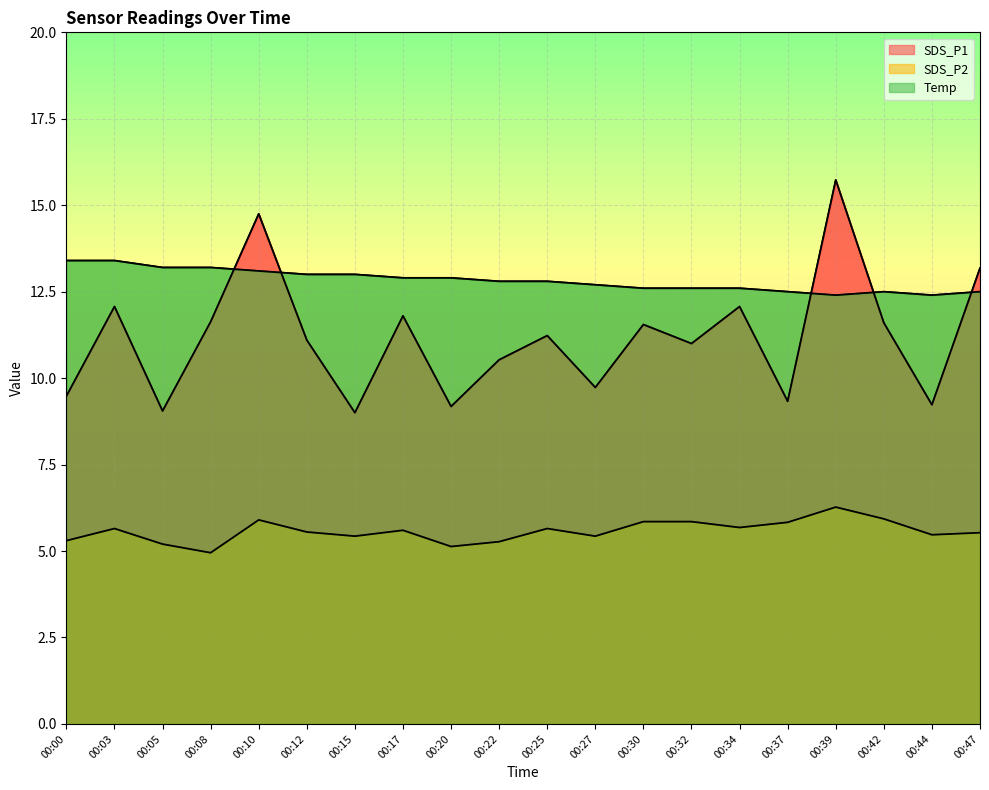

What are all the series names shown in the legend?

SDS_P1, SDS_P2, Temp